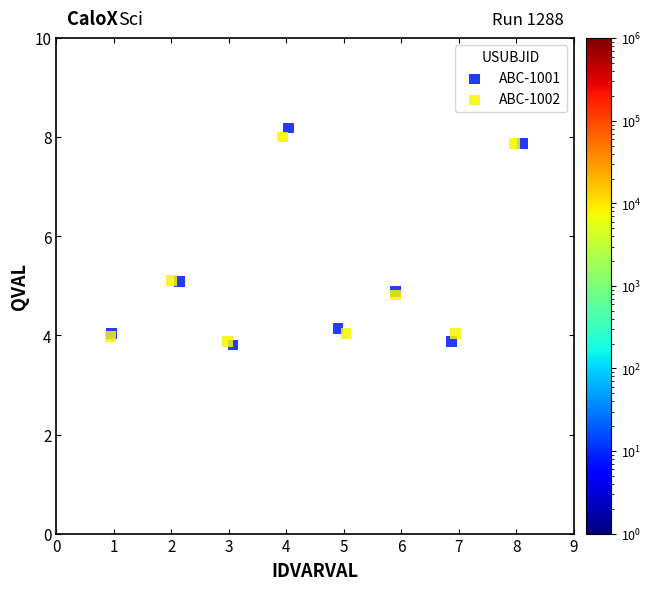

Which series contains the highest Y value?

ABC-1001